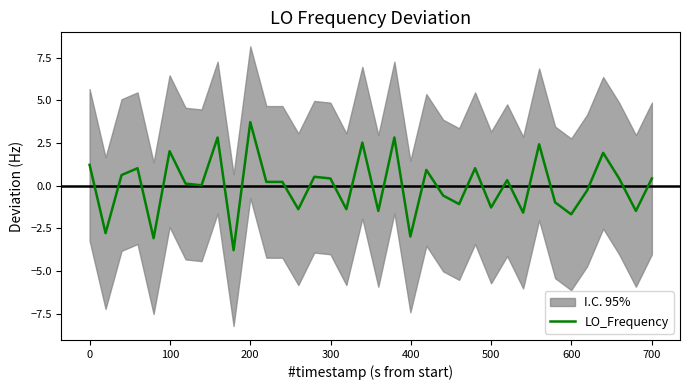

How many positive values are there?

21